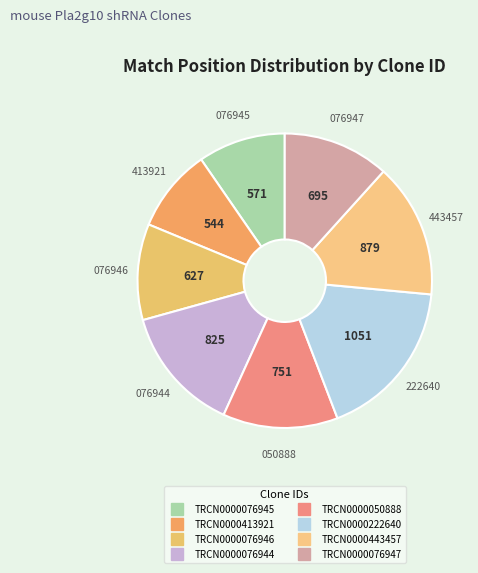

Is TRCN0000076947 the majority of the pie?

No